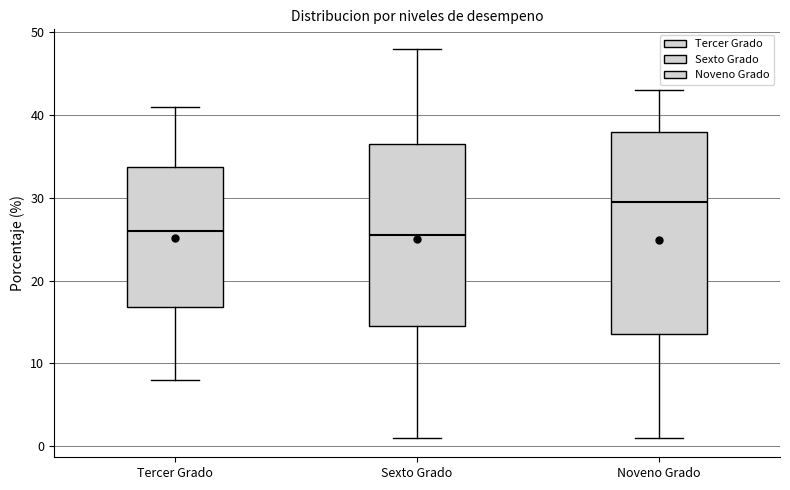

Reading left to right, read every box against the y-axis: the position of its median line, the range the box covers, and the ends of its whiskers. The values are not printed on the chart, so give them approximately, as read against the axis.

Tercer Grado: median 26, box 17 to 34, whiskers 8 to 41
Sexto Grado: median 26, box 15 to 37, whiskers 1 to 48
Noveno Grado: median 30, box 14 to 38, whiskers 1 to 43